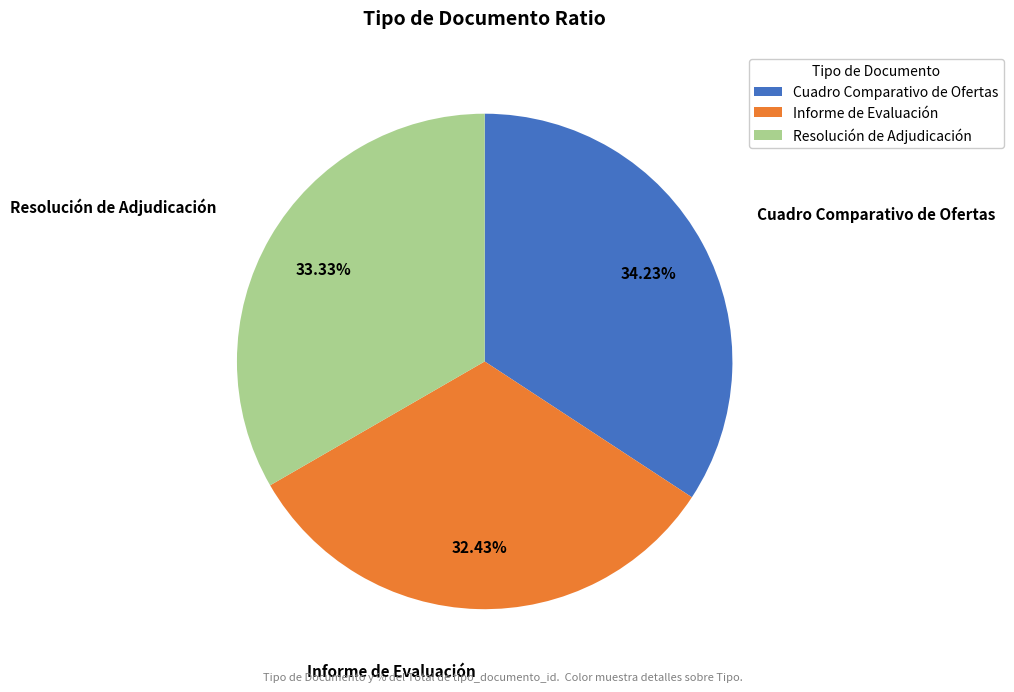

How many segments does this pie chart have?

3